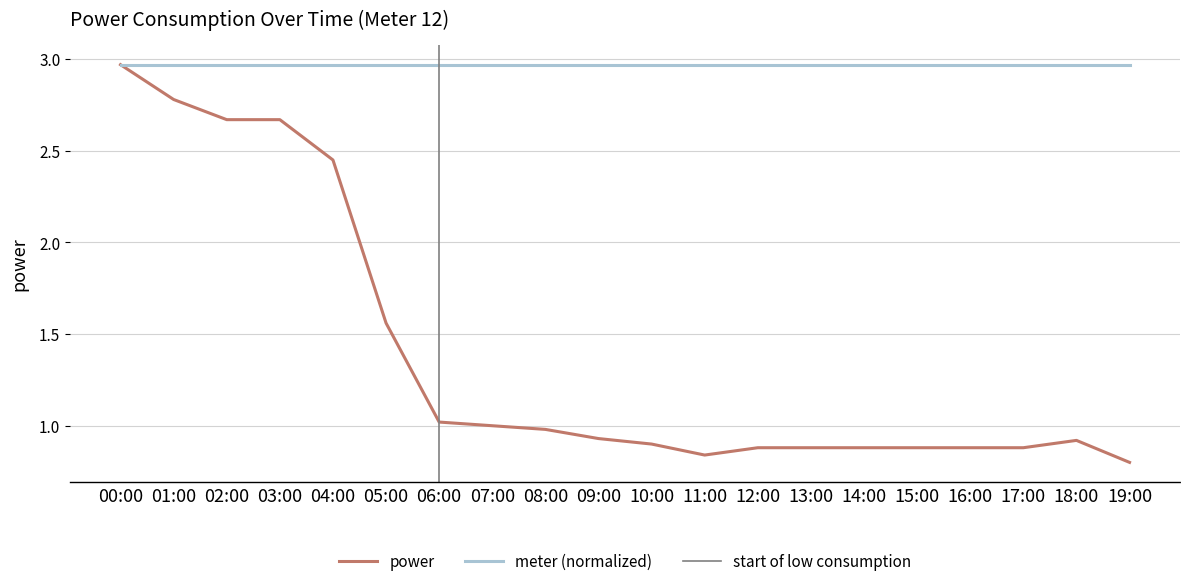

What is the sum of the values at 00:00 and 10:00?

3.9